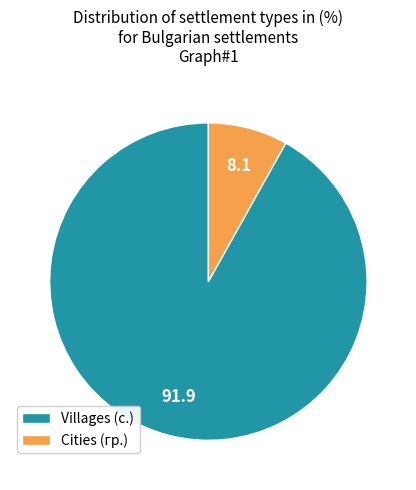

The Villages (с.) slice represents 99% of the pie. True or false?

False